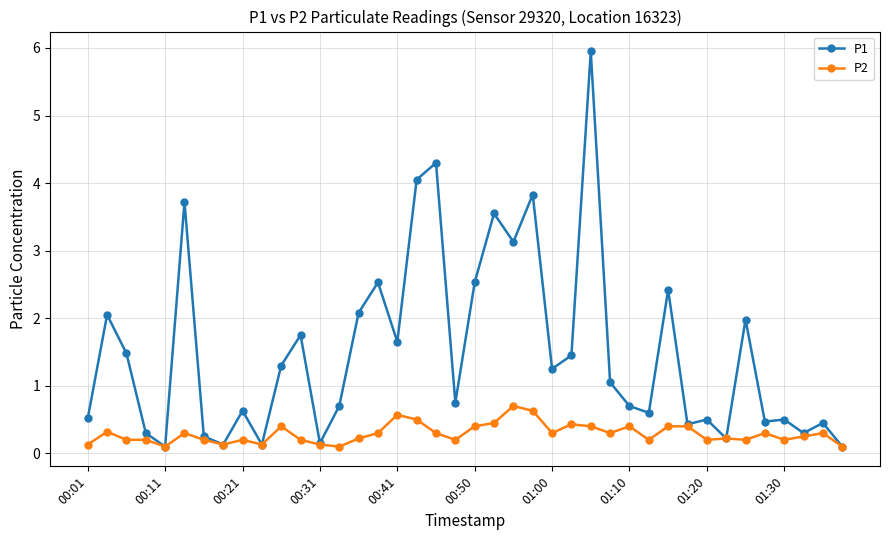

Which series has the largest total across all categories?

P1